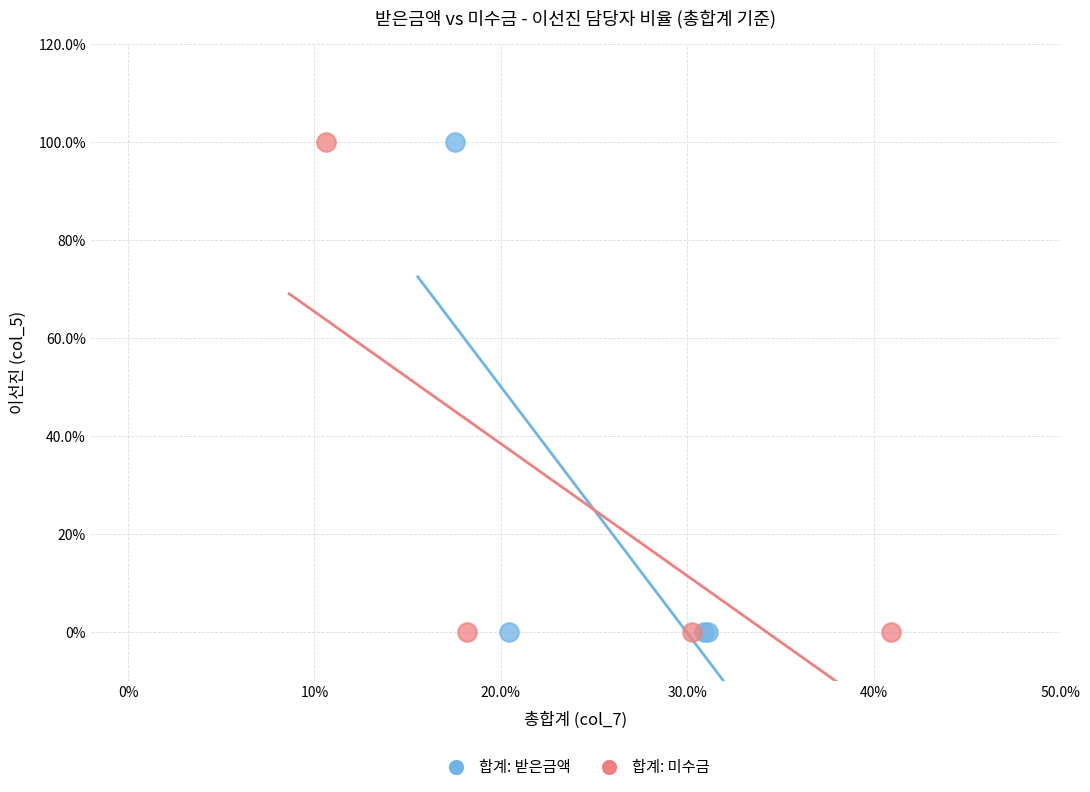

What are all the series names shown in the legend?

합계: 받은금액, 합계: 미수금